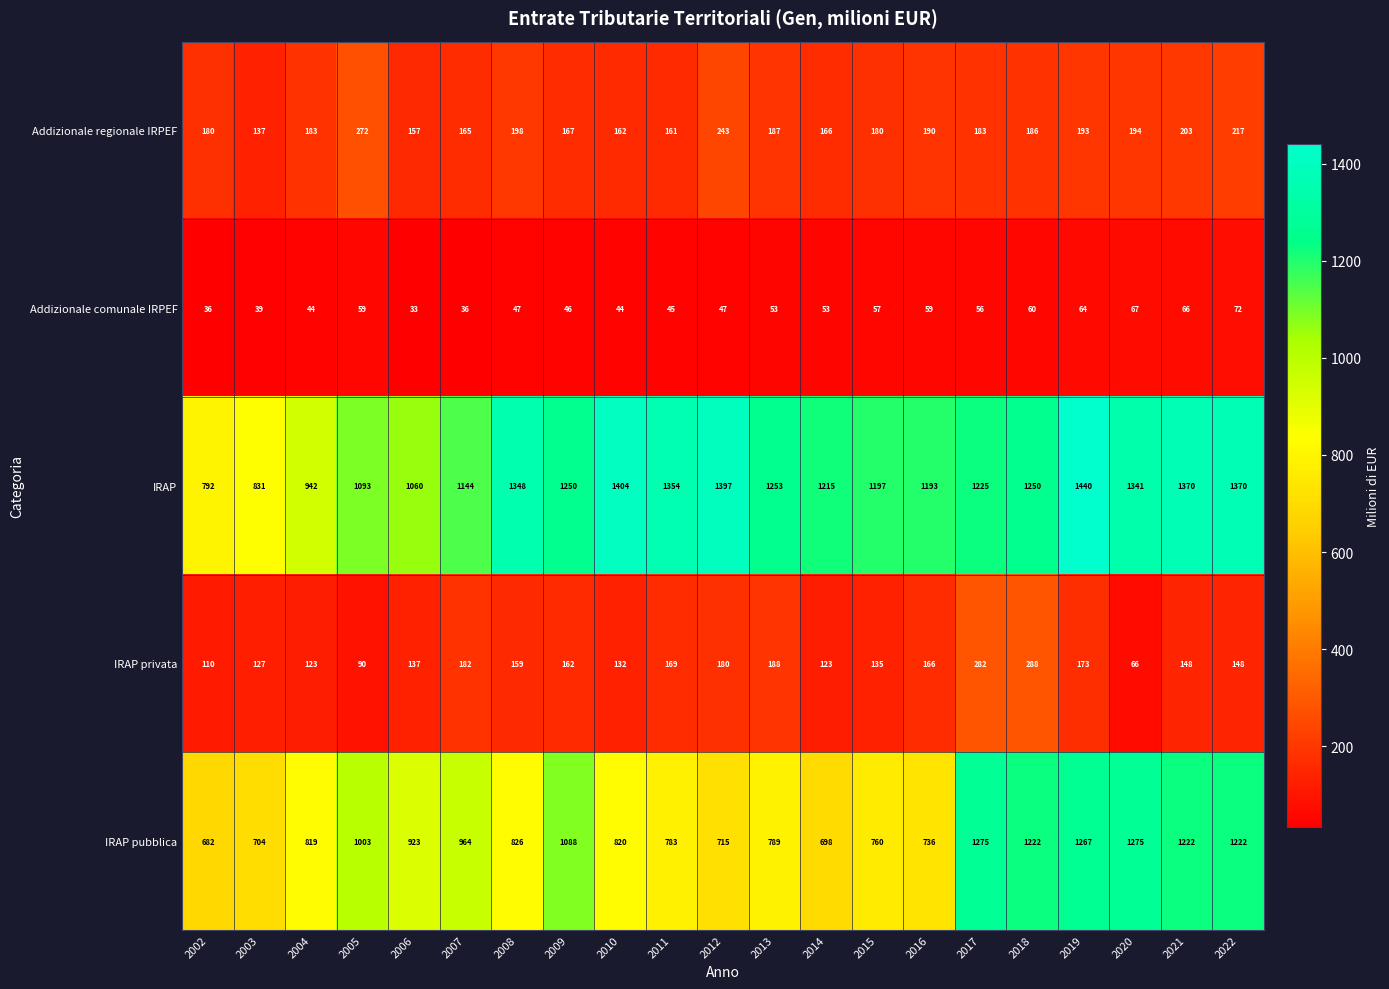

How many data points does each series have?

21